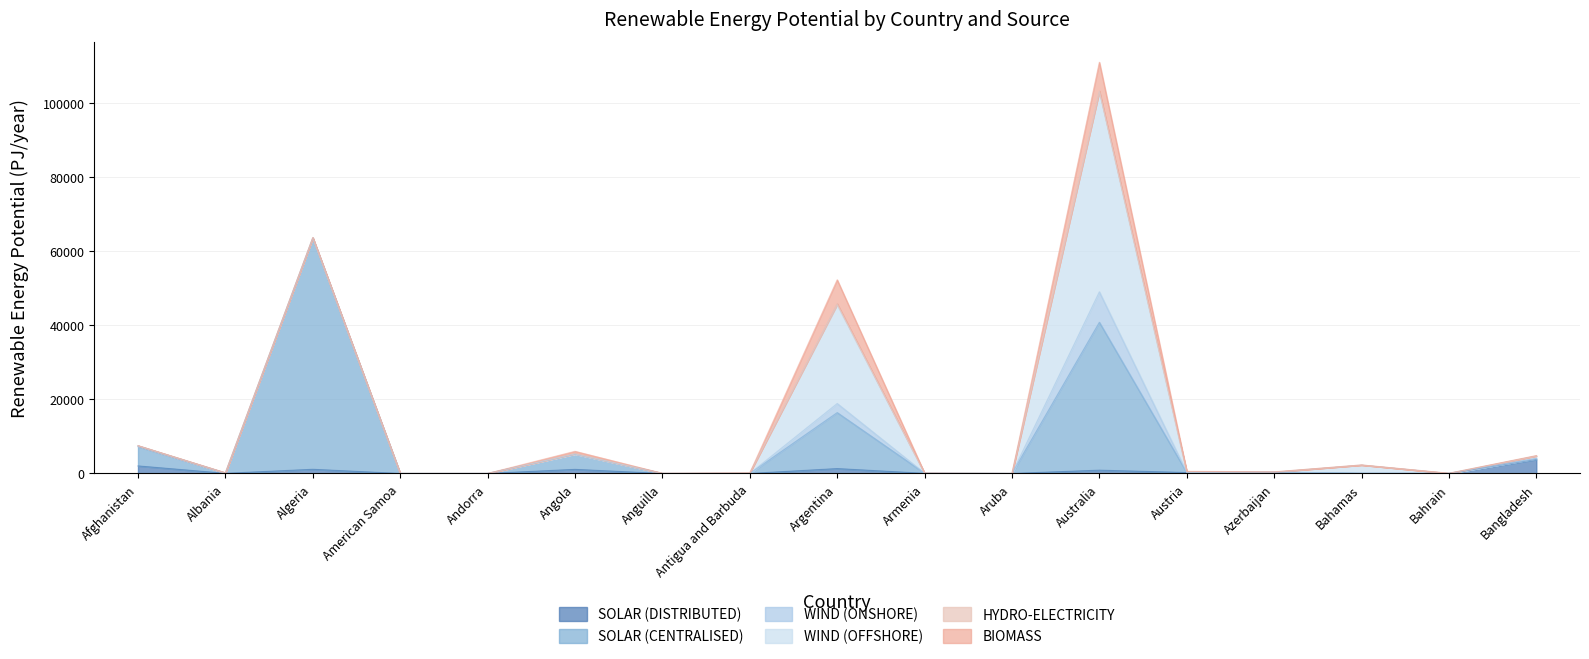

Between Austria and Azerbaijan, which series saw the biggest shift?

SOLAR (CENTRALISED)